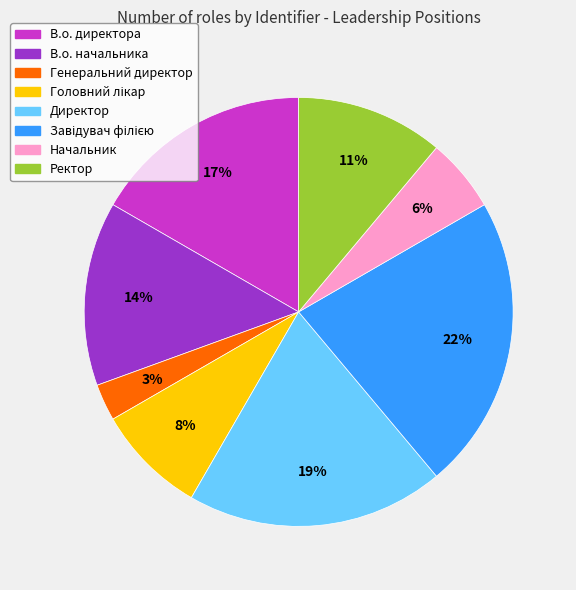

To the nearest percent, what is the difference between the largest and smallest slice percentages?

19%